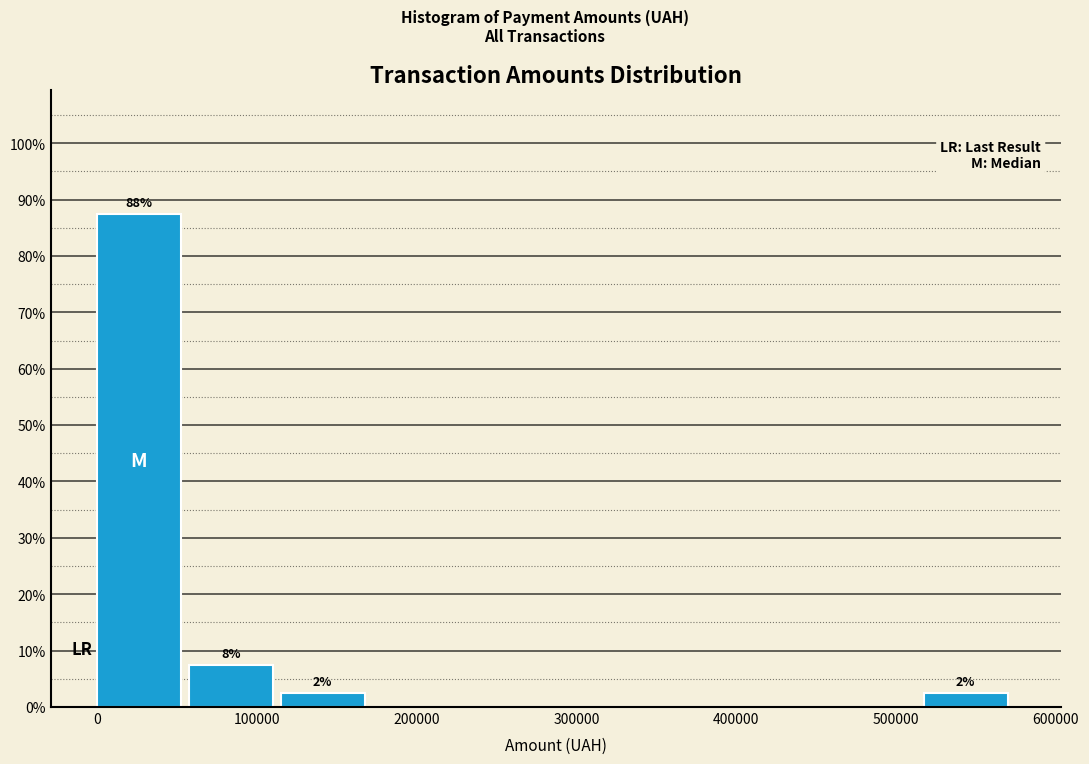

Which range on the x-axis has the tallest bar?

0 to 60000